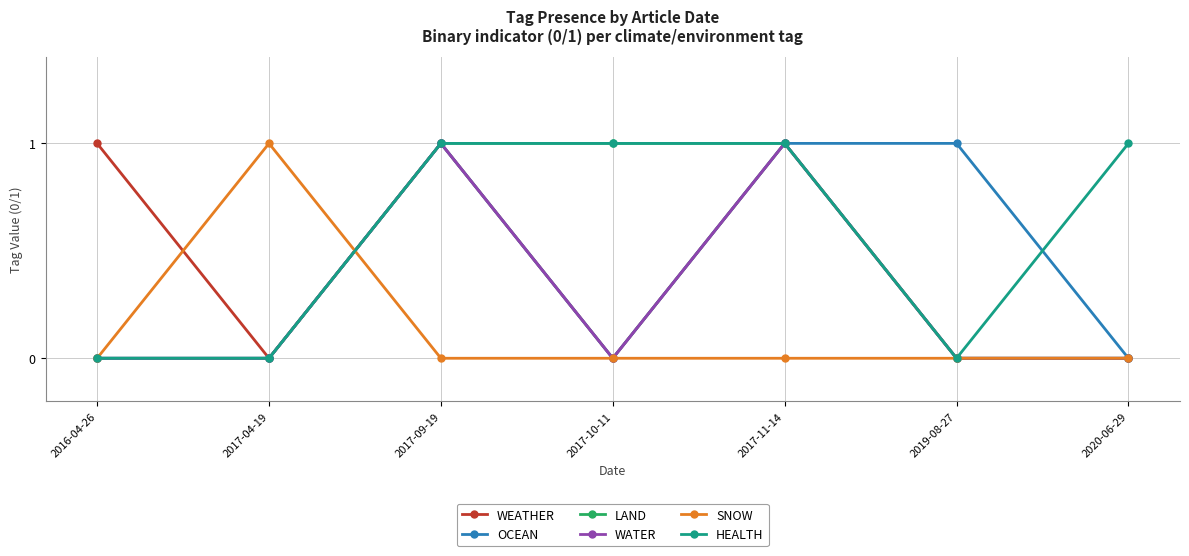

True or false: LAND has a value of -1 at 2016-04-26.

False